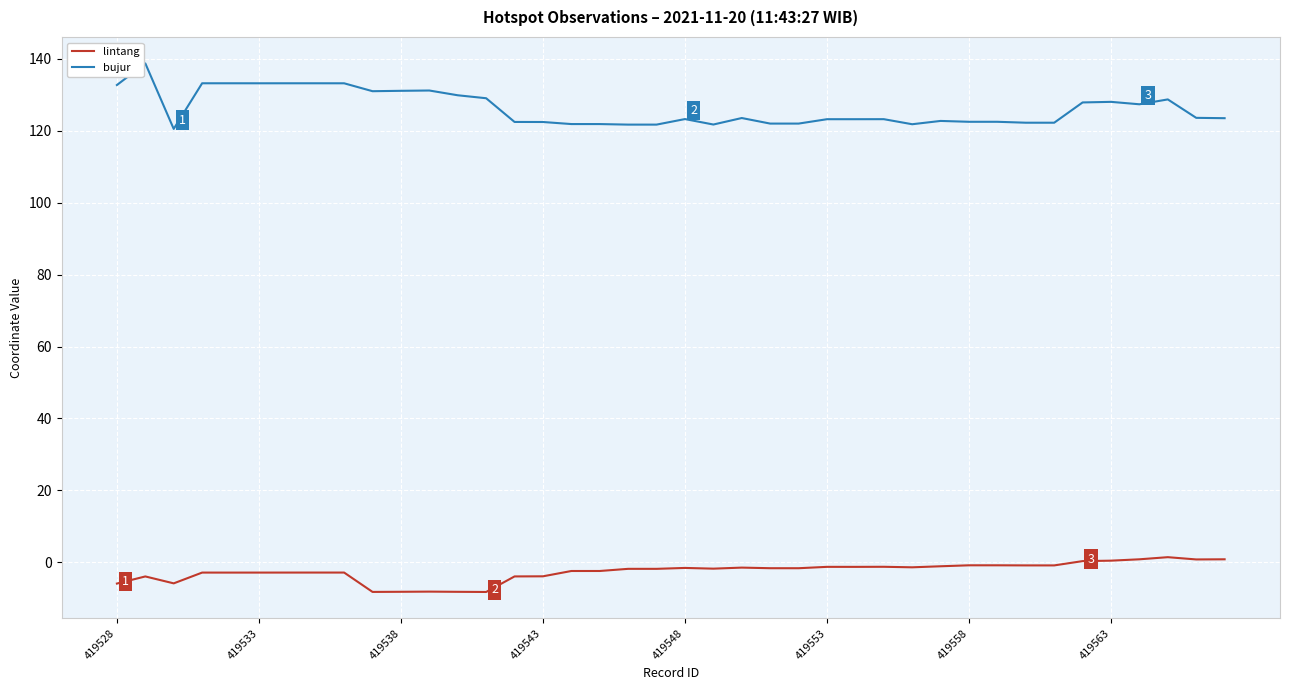

Rank the series by their maximum value, from highest to lowest.

bujur, lintang